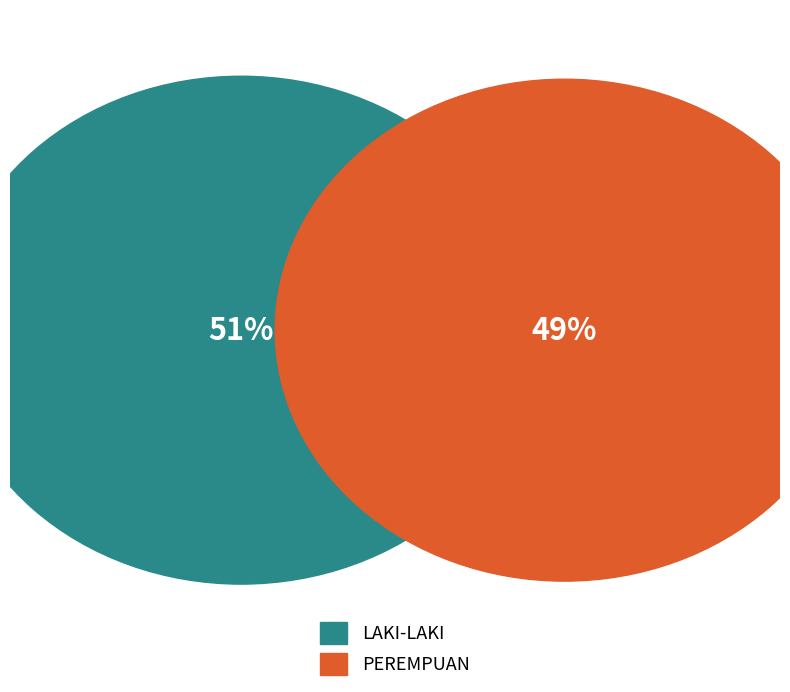

Which slice represents more than half of the pie?

laki-laki